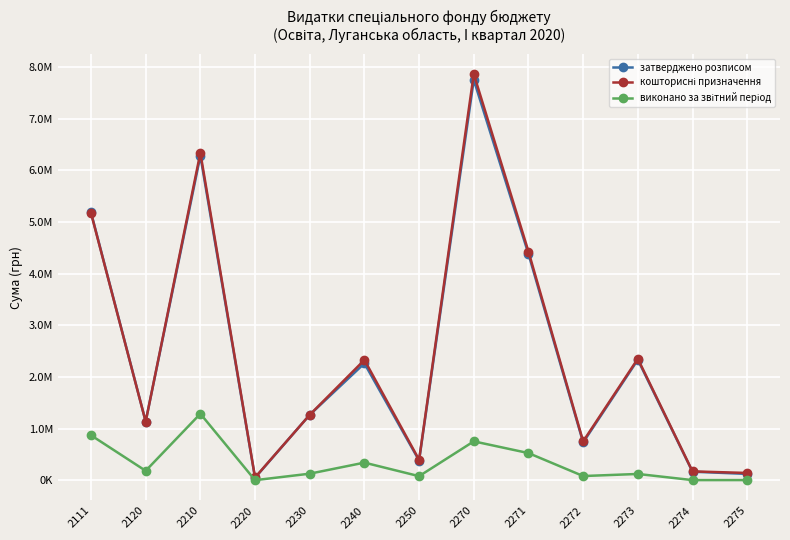

Is this an area chart (filled region under the line)?

No